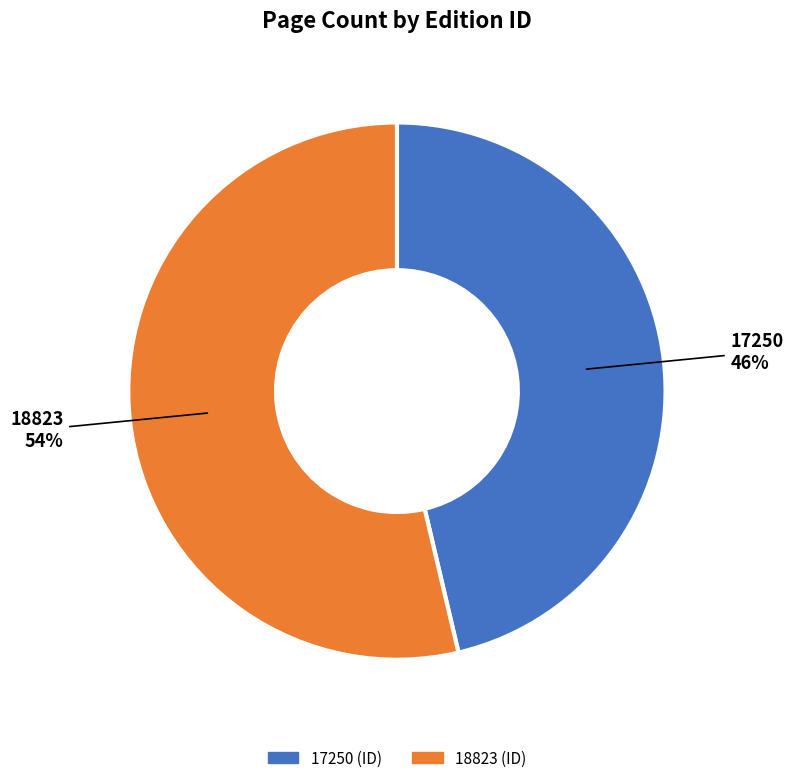

Rank the categories by value from highest to lowest.

18823, 17250